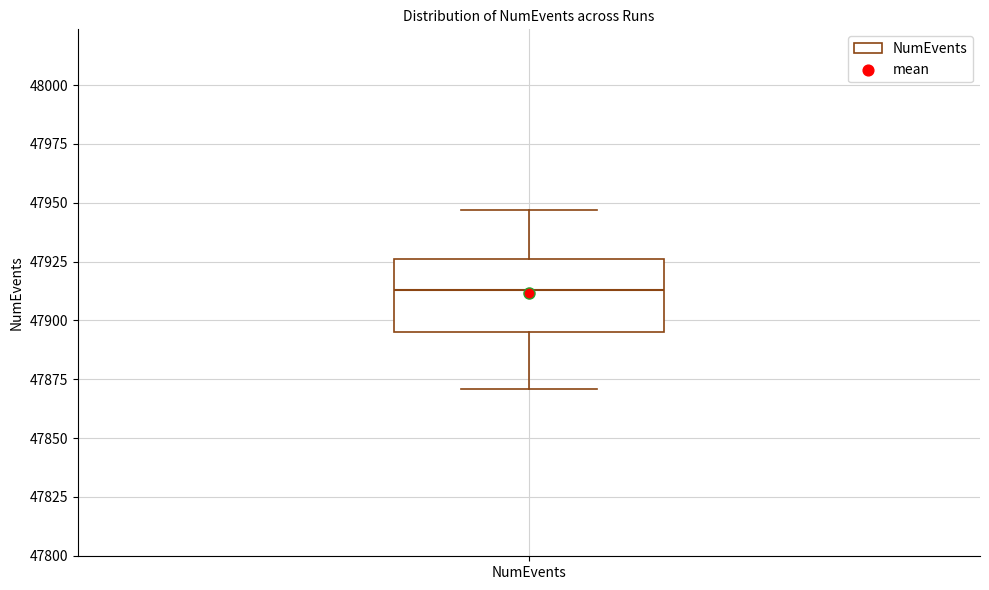

Read this box plot against the y-axis: the position of the median line, the range covered by the box, and the ends of both whiskers. The values are not printed on the chart, so give them approximately, as read against the axis.

median 47915, box 47895 to 47925, whiskers 47870 to 47945